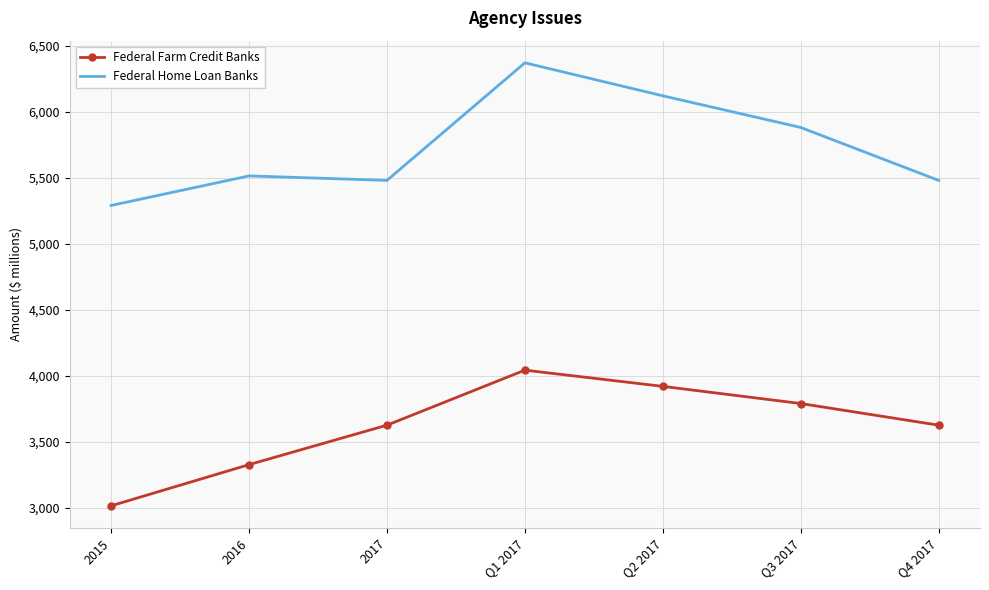

Rank the series by their maximum value, from lowest to highest.

Federal Farm Credit Banks, Federal Home Loan Banks